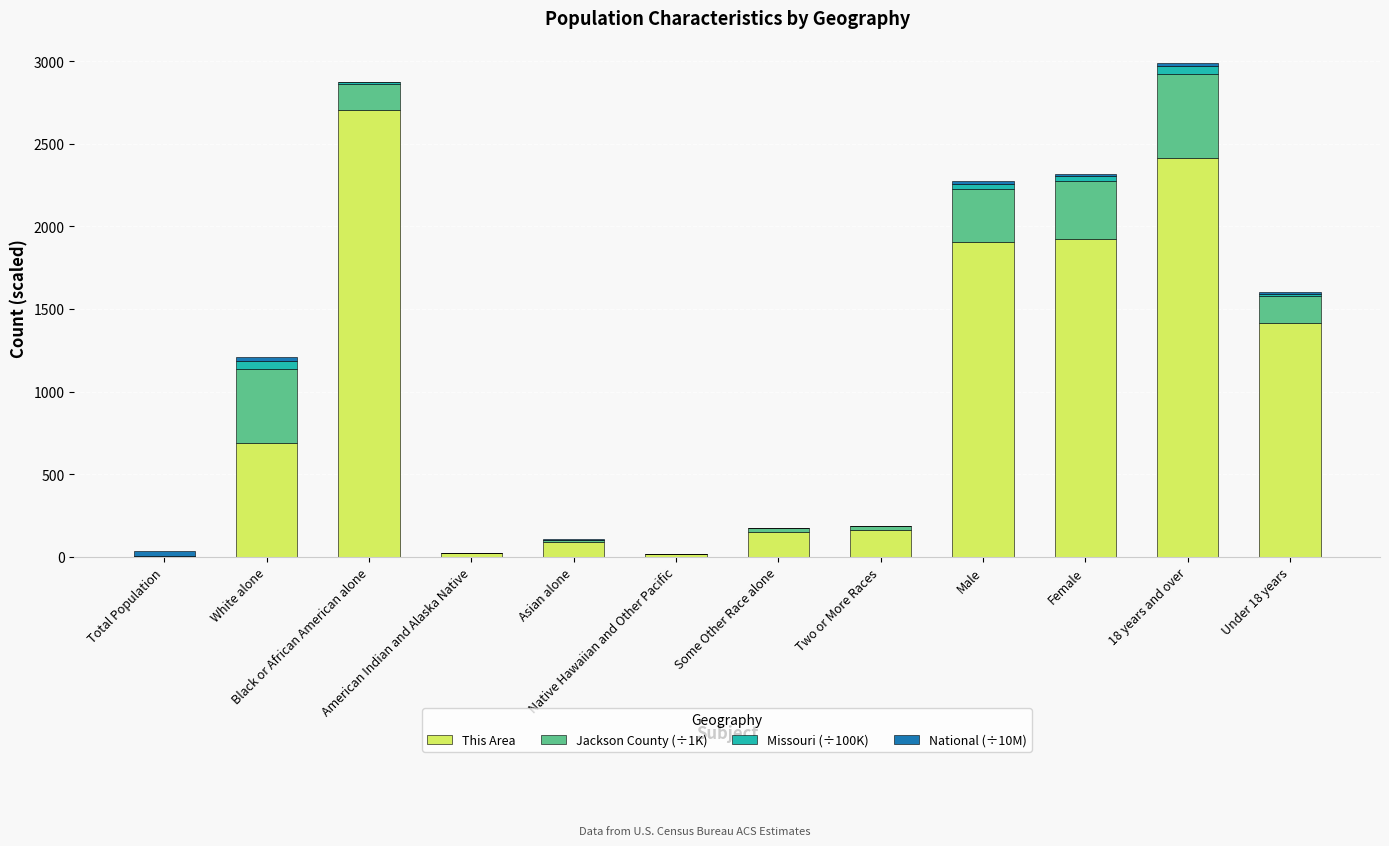

What is the highest value of the This Area series?

2702.0